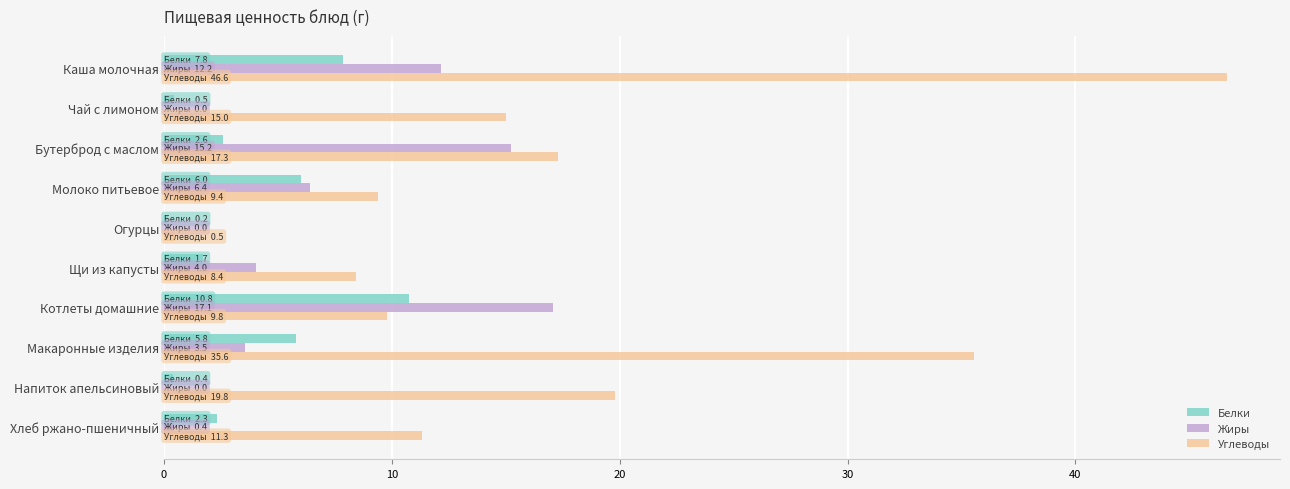

Where is Углеводы nearest to the value 23?

Напиток апельсиновый